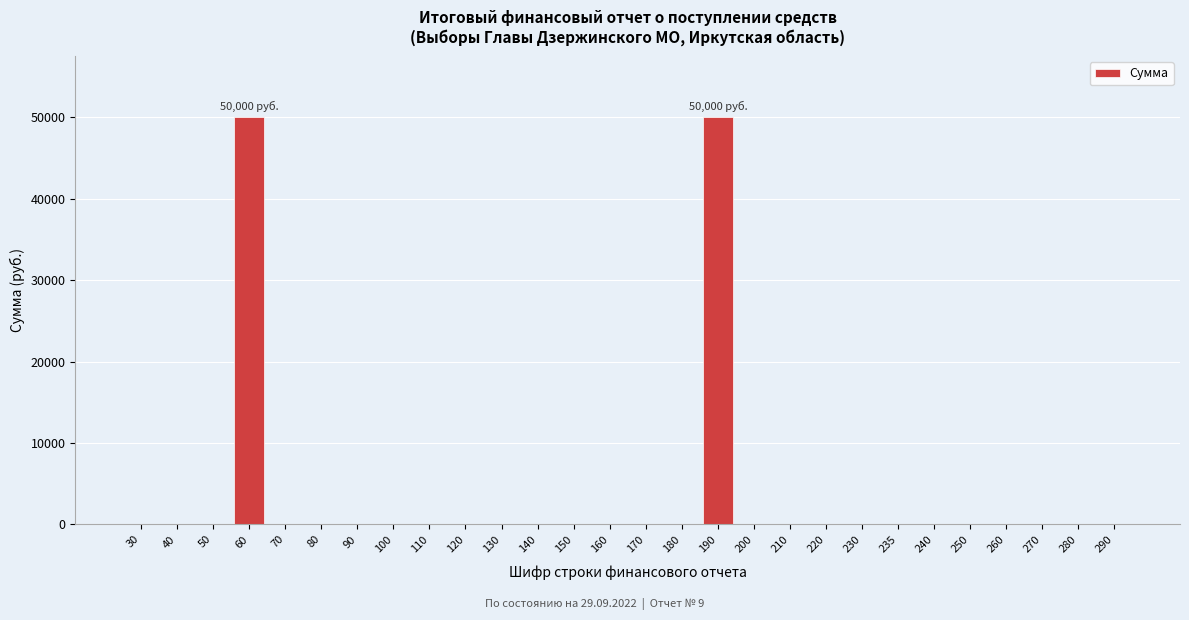

Reading left to right, what are all the values shown in this chart?

30=0	40=0	50=0	60=50000	70=0	80=0	90=0	100=0	110=0	120=0	130=0	140=0	150=0	160=0	170=0	180=0	190=50000	200=0	210=0	220=0	230=0	235=0	240=0	250=0	260=0	270=0	280=0	290=0